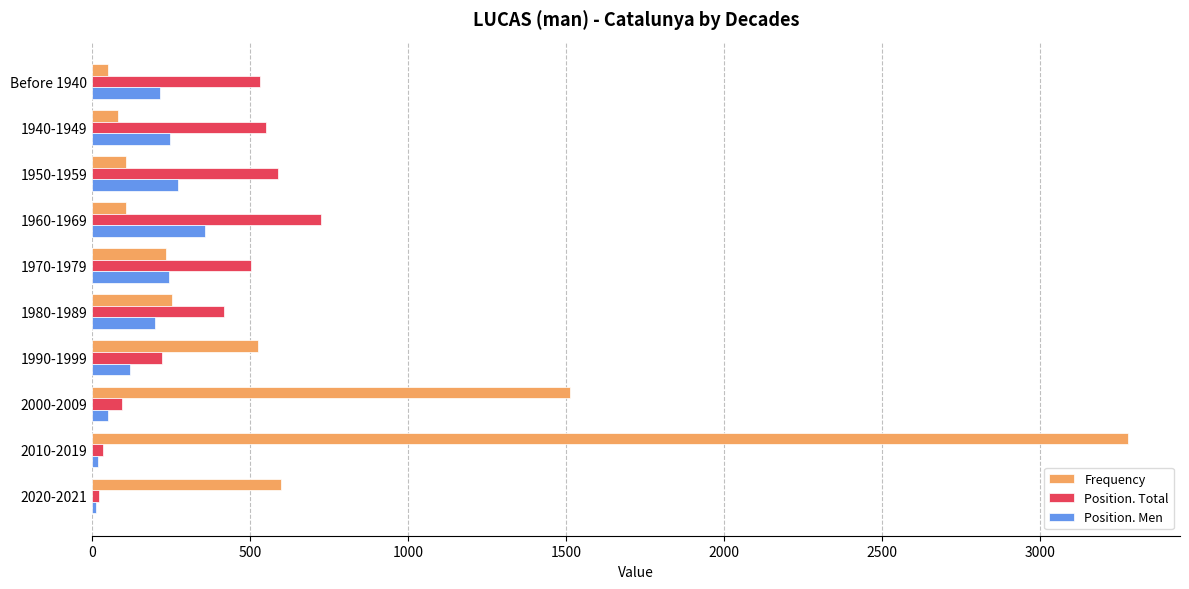

How many data points in Frequency are less than 255?

5